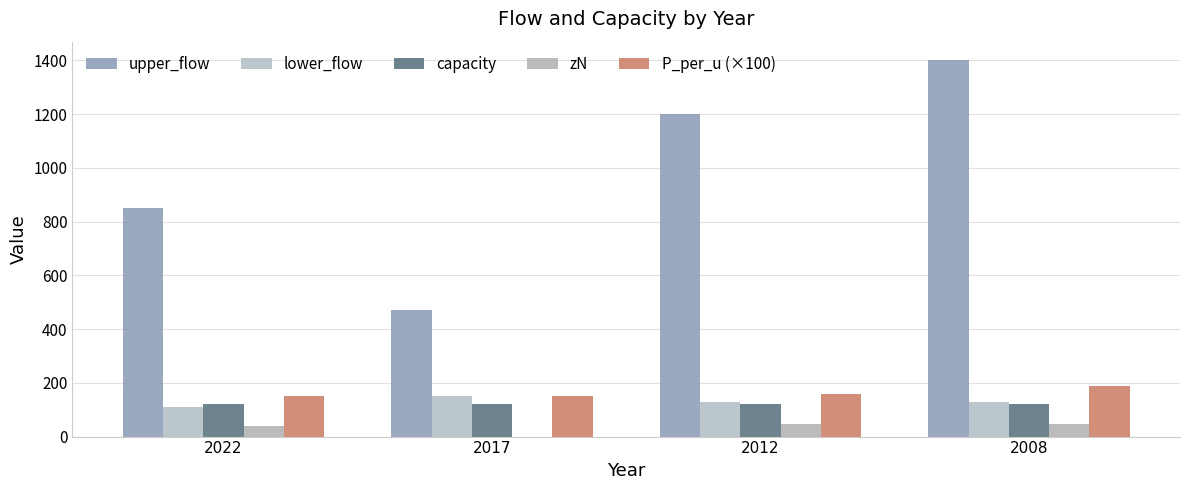

Reading left to right, list all the values displayed in this chart.

upper_flow: 2022=850	2017=470	2012=1200	2008=1400
lower_flow: 2022=110	2017=150	2012=130	2008=130
capacity: 2022=120	2017=120	2012=120	2008=120
zN: 2022=38	2017=0	2012=47	2008=47
P_per_u (×100): 2022=150	2017=150	2012=160	2008=190